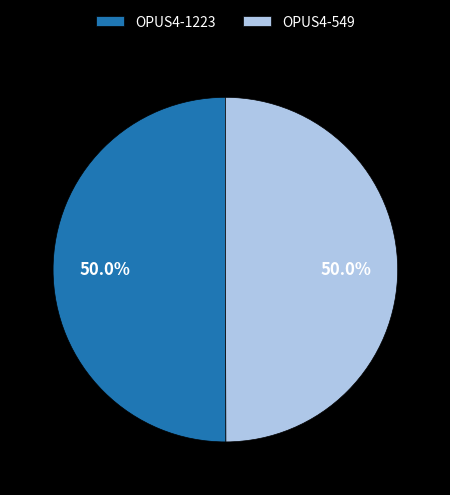

Combined, what portion of the pie is OPUS4-549 and OPUS4-1223?

100.0%